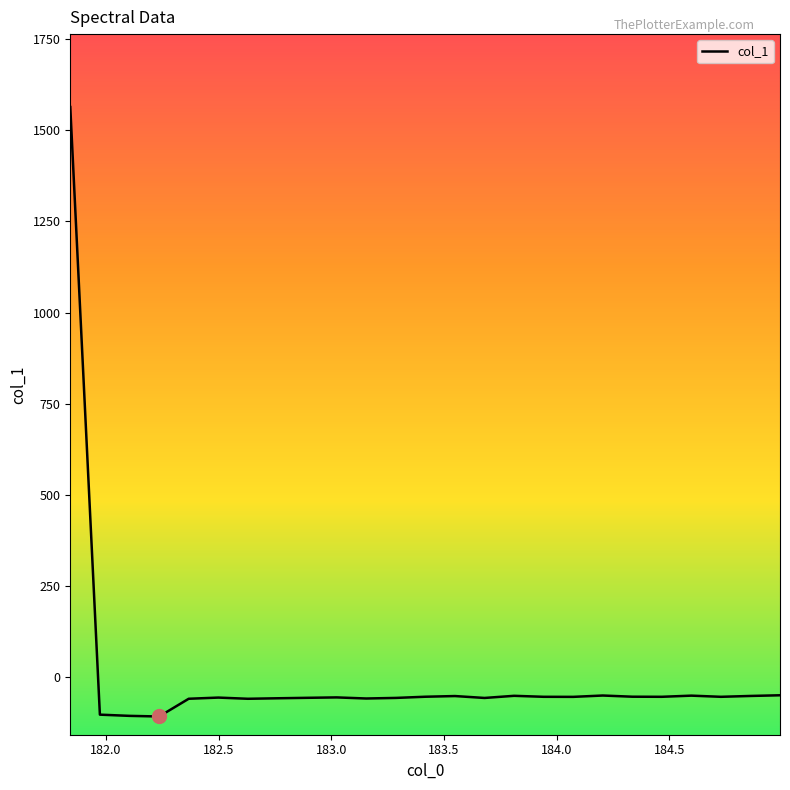

How many series are shown in this chart?

1